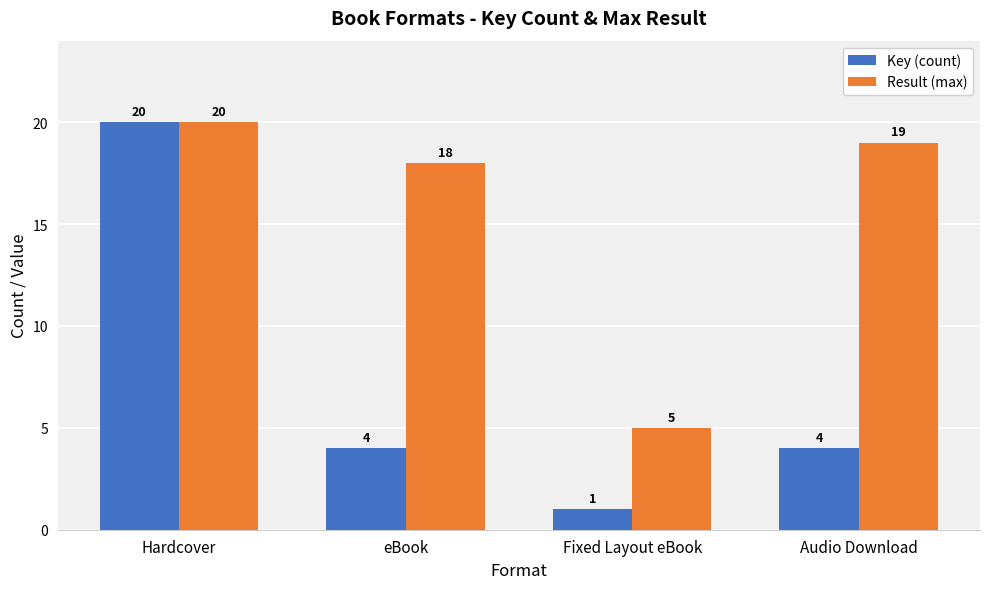

Which series changed the most between Hardcover and eBook?

Key (count)